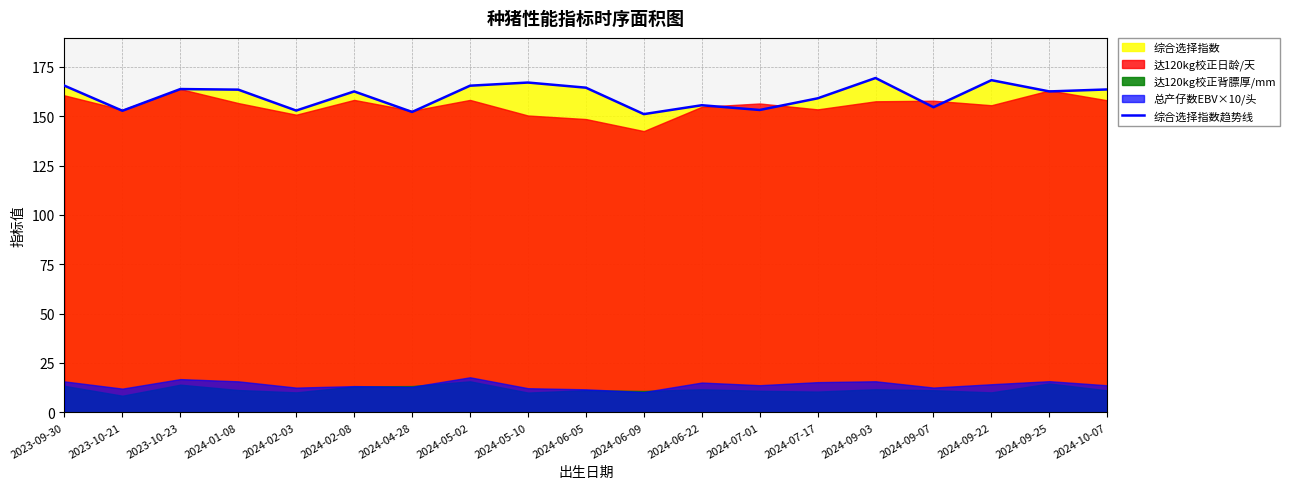

Read the value at 2024-07-17.

159.1